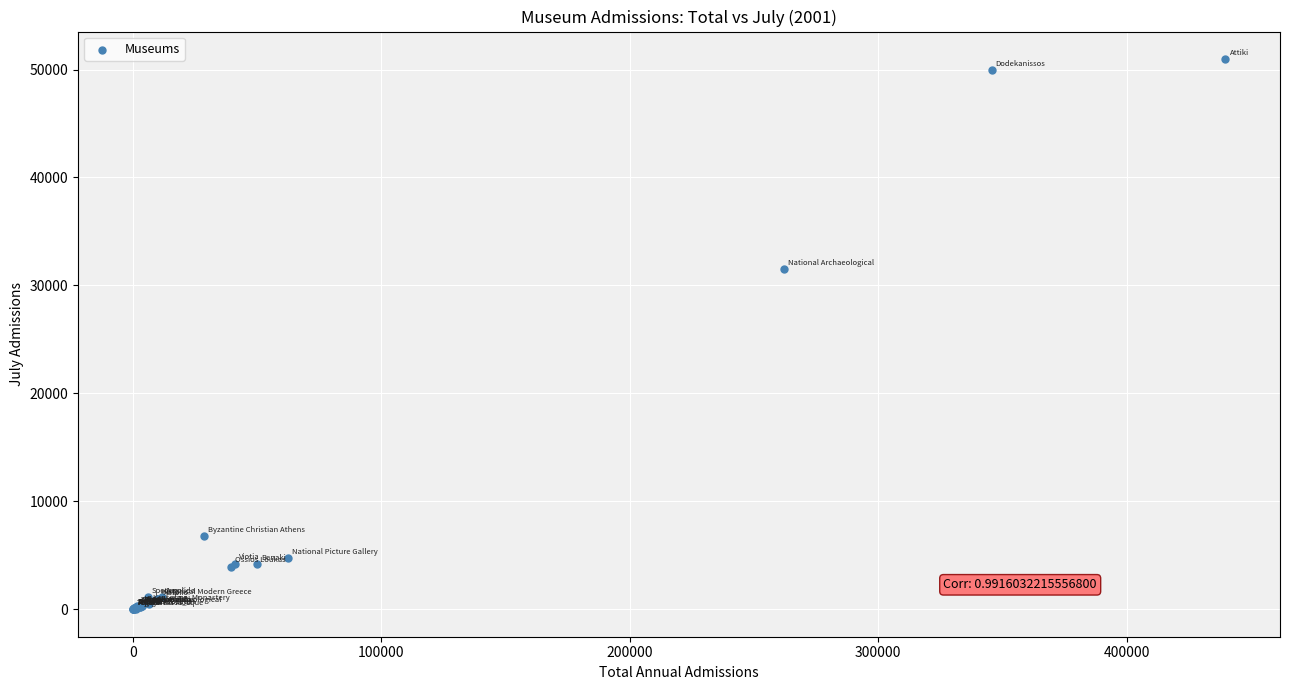

What Y value in the scatter plot is closest to 25484?

31545